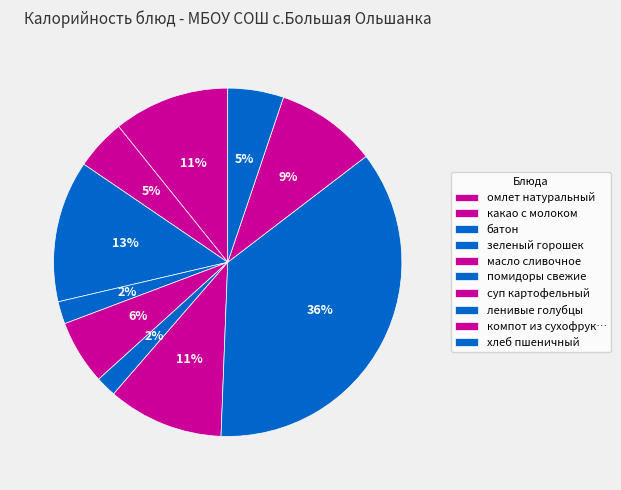

To the nearest percent, what is the combined percentage of помидоры свежие and батон?

15%